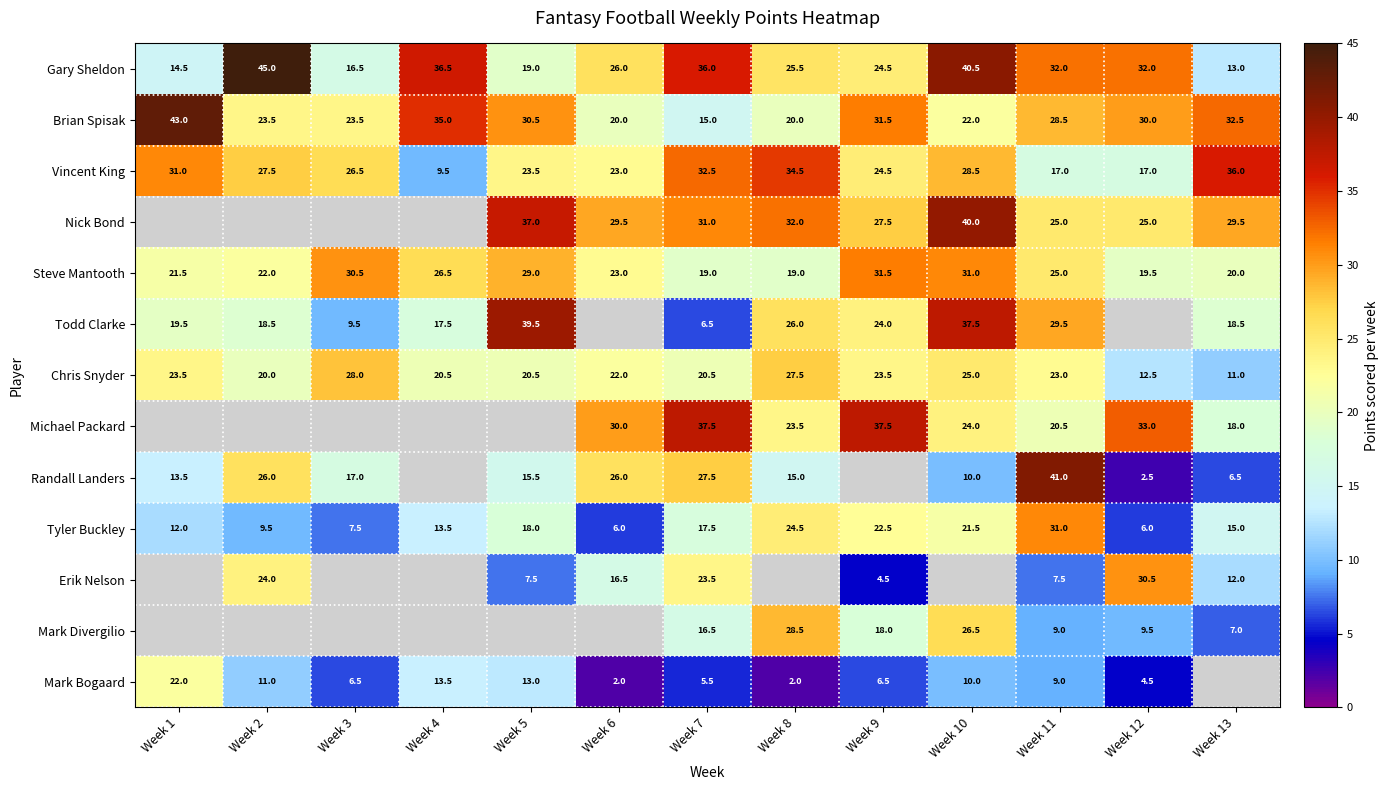

What is the difference between the maximum and minimum values in the Vincent King series?

26.5